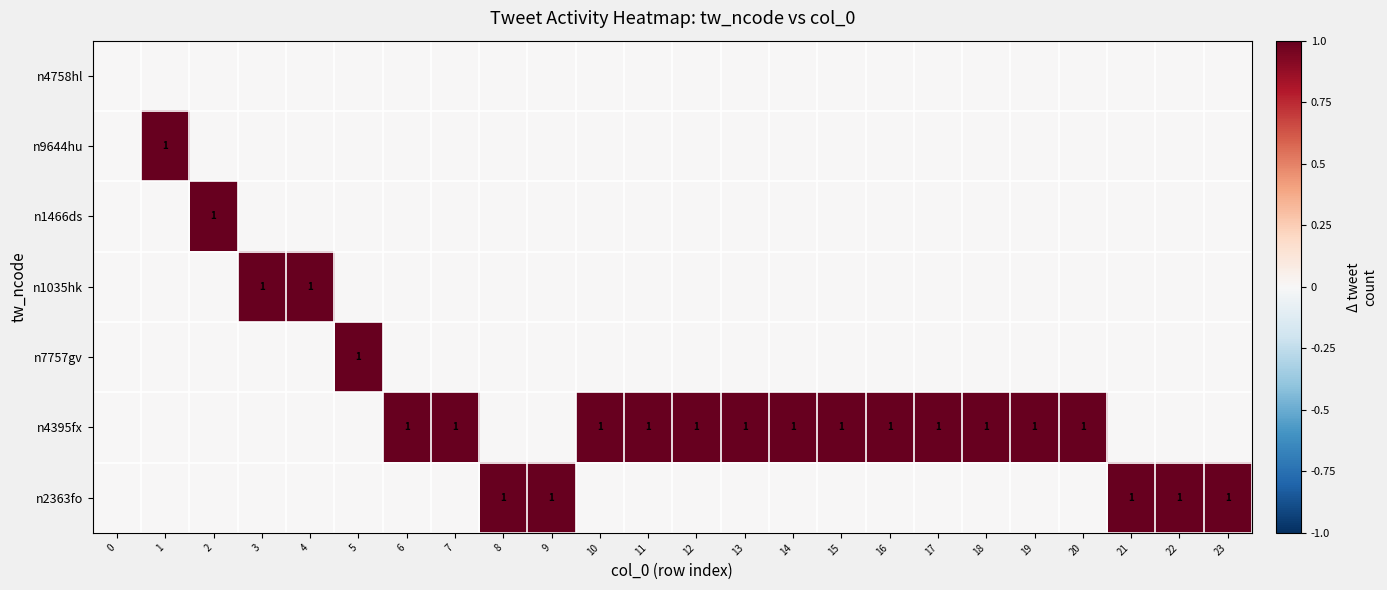

What is the difference between the maximum and minimum values in the n2363fo series?

1